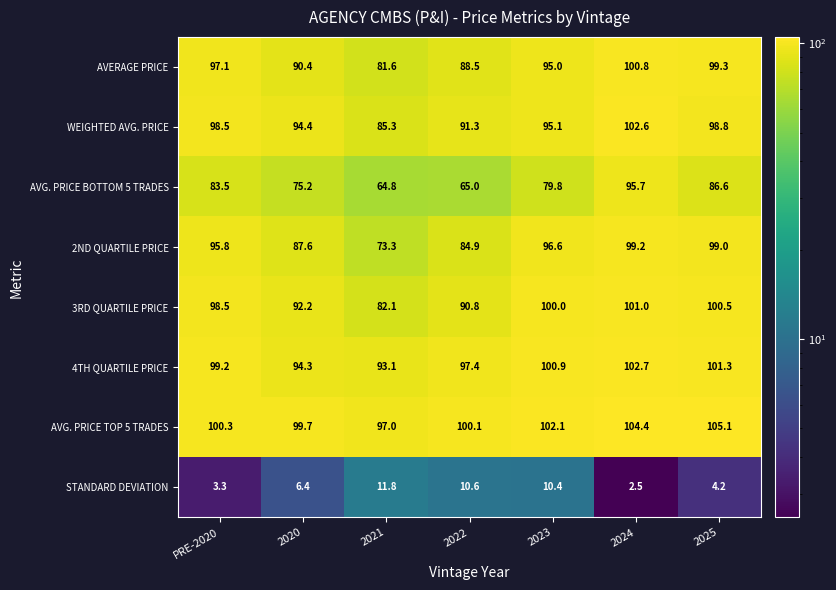

List the series in order of their peak value, highest first.

AVG. PRICE TOP 5 TRADES, 4TH QUARTILE PRICE, WEIGHTED AVG. PRICE, 3RD QUARTILE PRICE, AVERAGE PRICE, 2ND QUARTILE PRICE, AVG. PRICE BOTTOM 5 TRADES, STANDARD DEVIATION